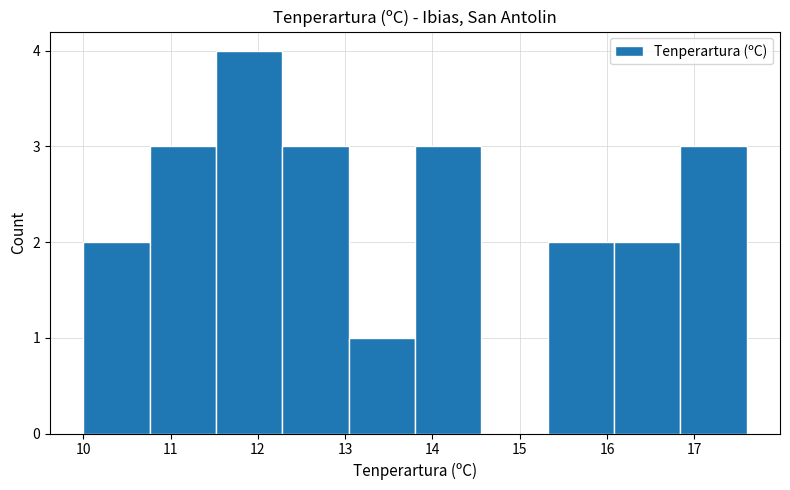

Reading left to right, transcribe this chart: for each bar, give the range it covers on the x-axis and its height. Neither the bar edges nor the heights are printed on the chart, so give them approximately, as read against the axes.

10.00 to 10.76: 2
10.76 to 11.52: 3
11.52 to 12.28: 4
12.28 to 13.04: 3
13.04 to 13.80: 1
13.80 to 14.56: 3
14.56 to 15.32: 0
15.32 to 16.08: 2
16.08 to 16.84: 2
16.84 to 17.60: 3